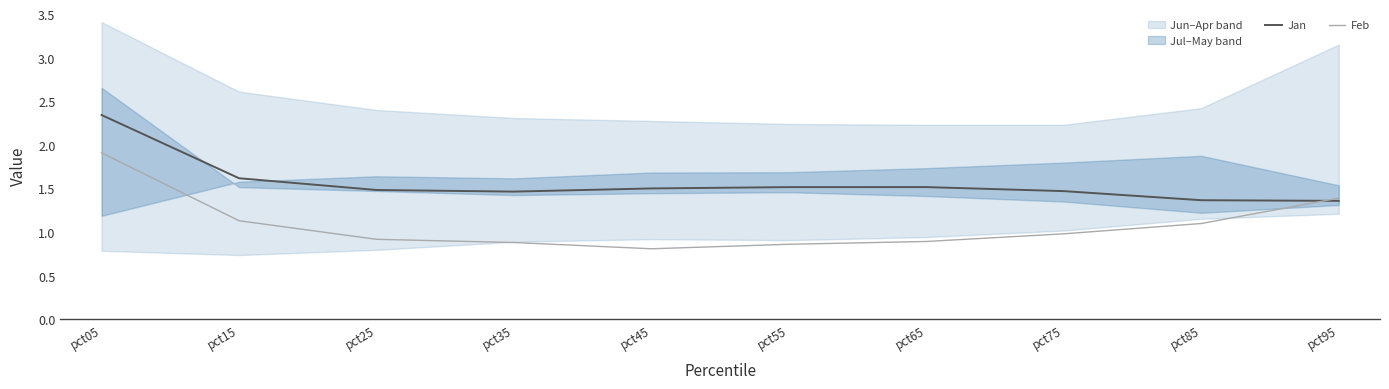

Reading left to right, what are all the values shown in this chart?

Jan: pct05=2.3	pct15=1.6	pct25=1.5	pct35=1.5	pct45=1.5	pct55=1.5	pct65=1.5	pct75=1.5	pct85=1.4	pct95=1.4
Feb: pct05=1.9	pct15=1.1	pct25=0.9	pct35=0.9	pct45=0.8	pct55=0.9	pct65=0.9	pct75=1.0	pct85=1.1	pct95=1.4